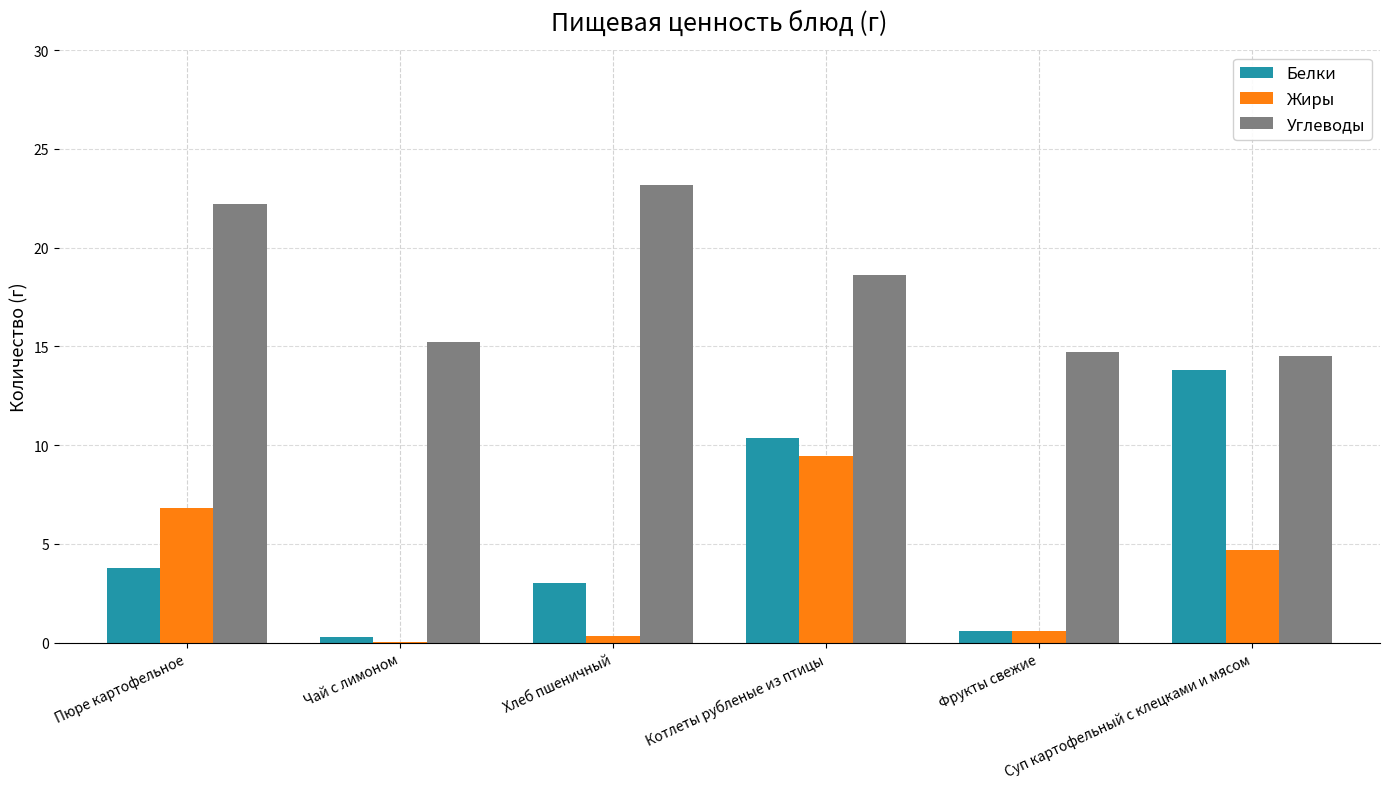

At which category is the sum across all series the highest?

Котлеты рубленые из птицы